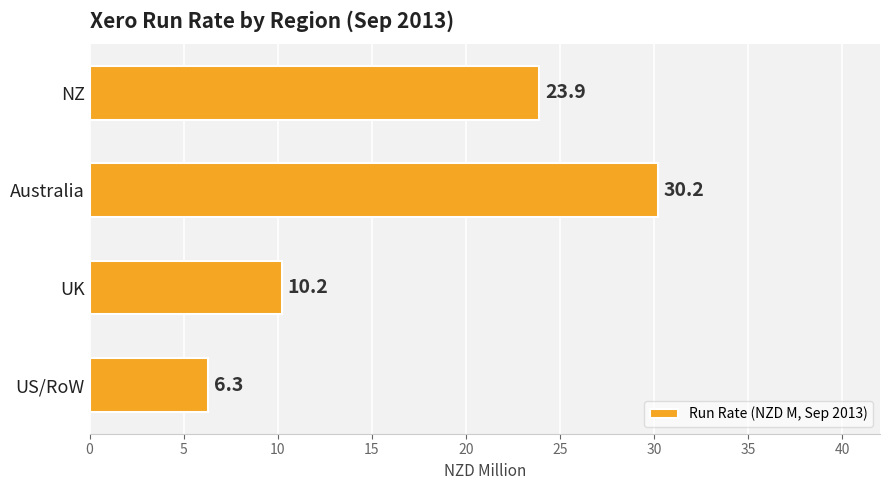

What is the sum of the values at UK and NZ?

34.1